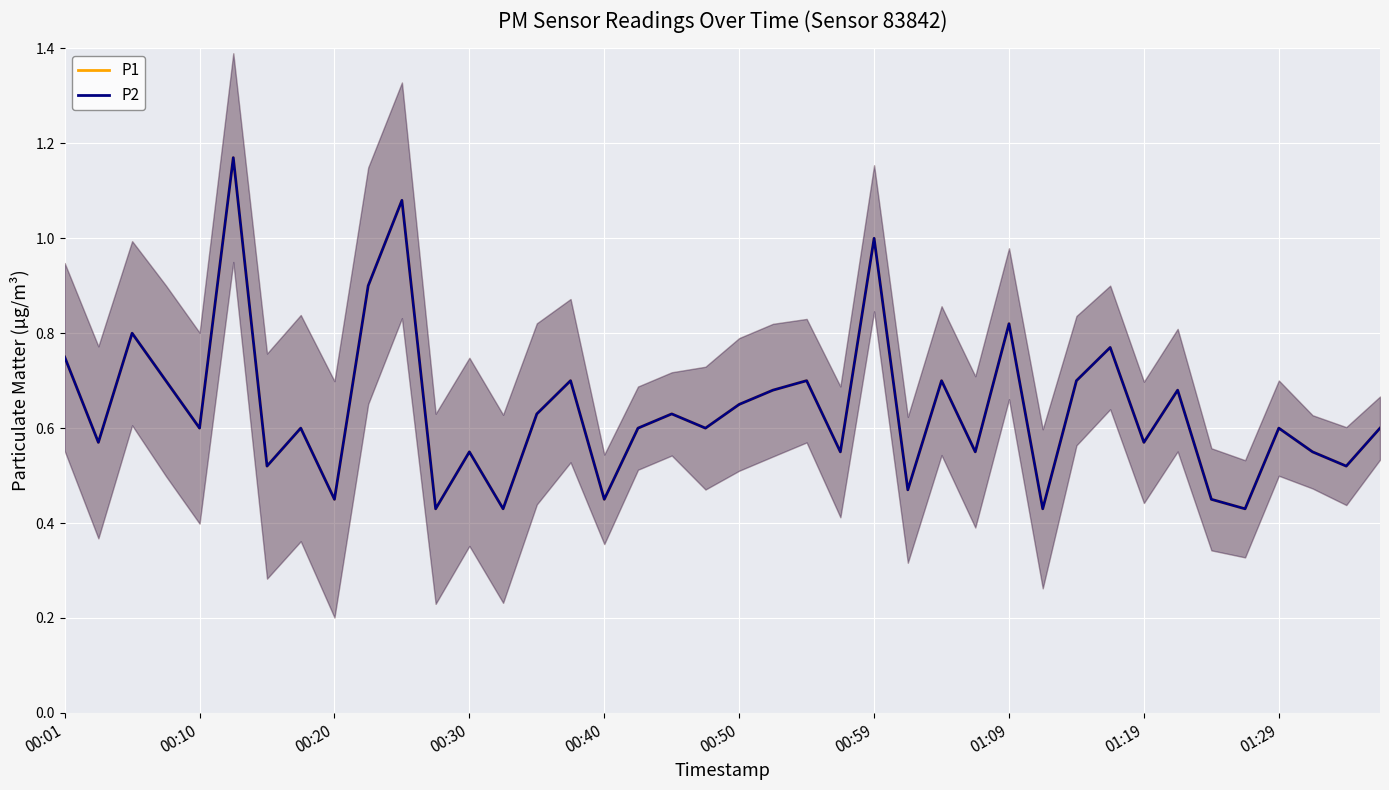

What are all the series names shown in the legend?

P1, P2